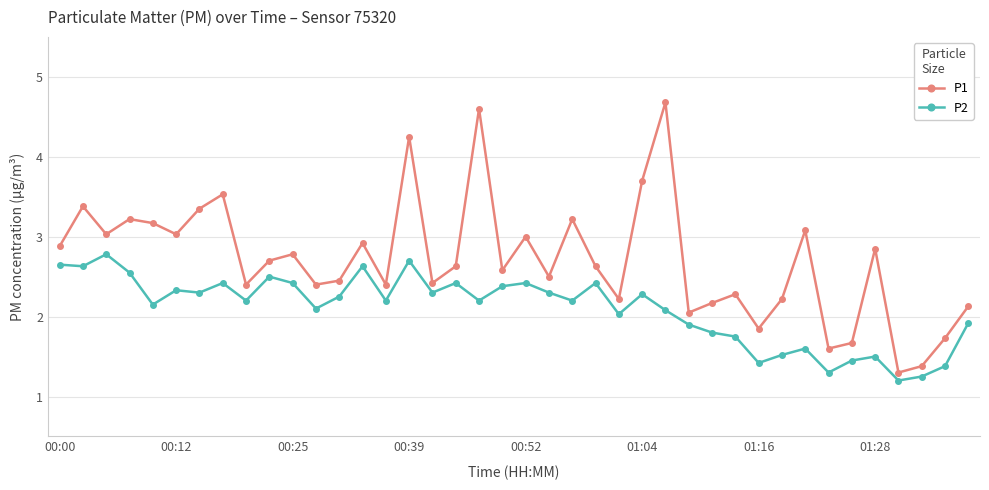

Does the chart have visible grid lines?

Yes